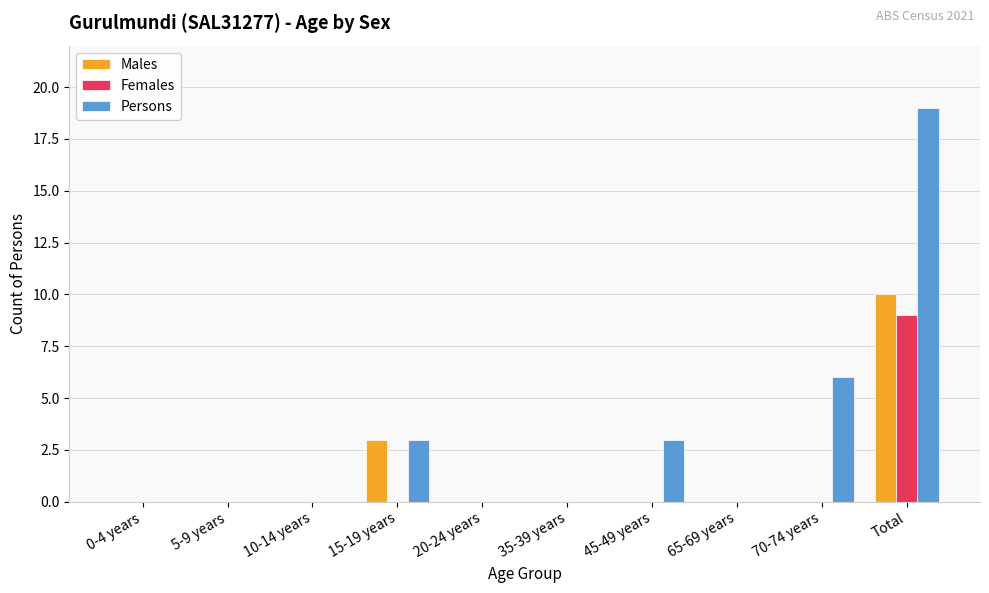

Where is Persons nearest to the value 9?

70-74 years